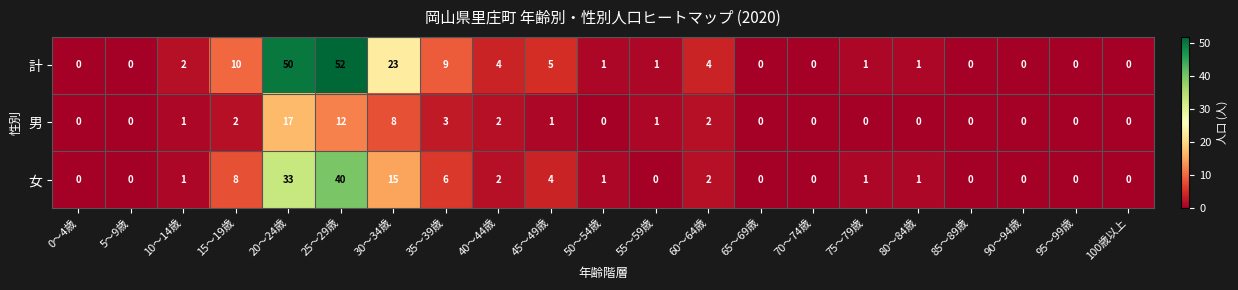

Count the number of categories in the chart.

21